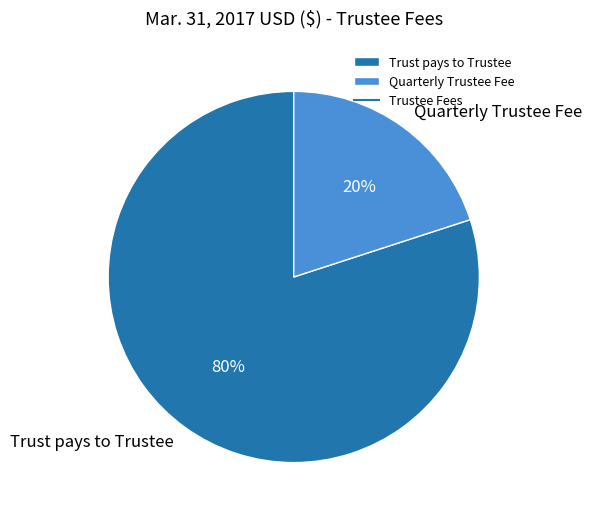

How many slices are in this pie chart?

2